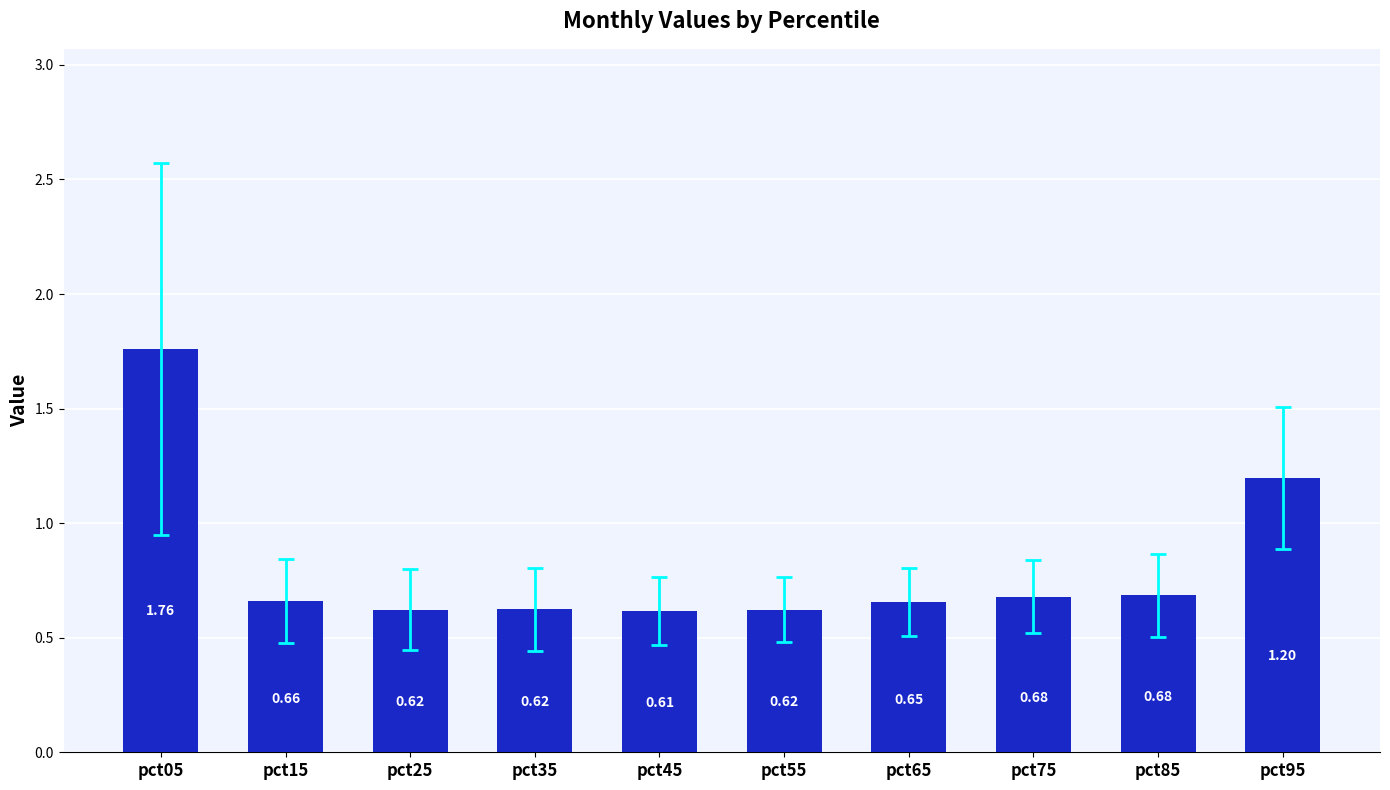

What is the sum of all values?

8.1